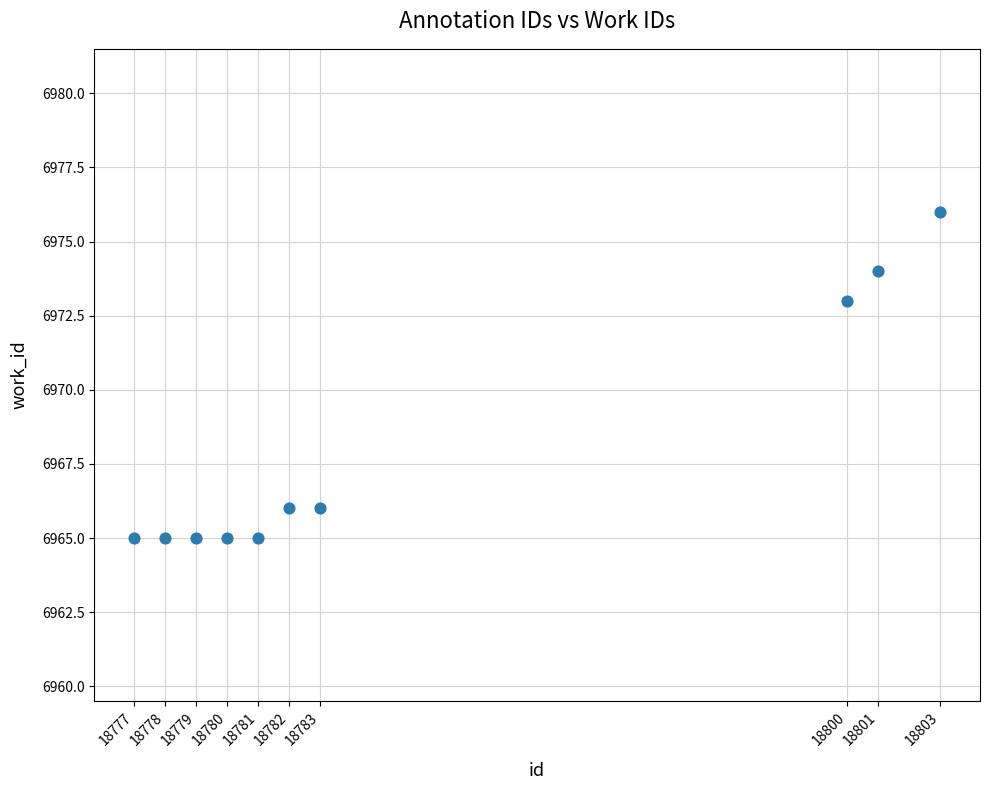

What is the average Y value?

6968